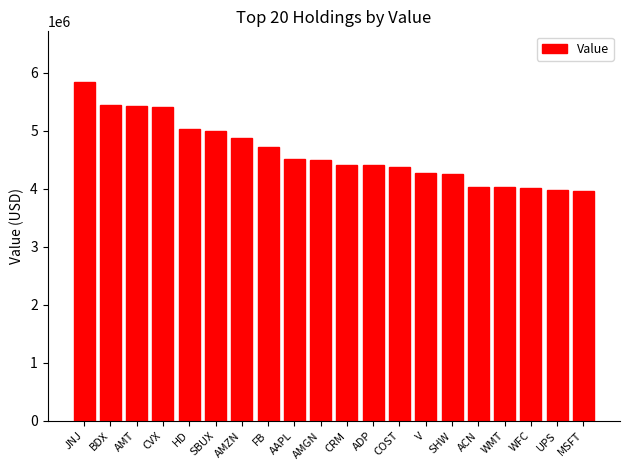

True or false: the data shows 4023000 at WMT.

True